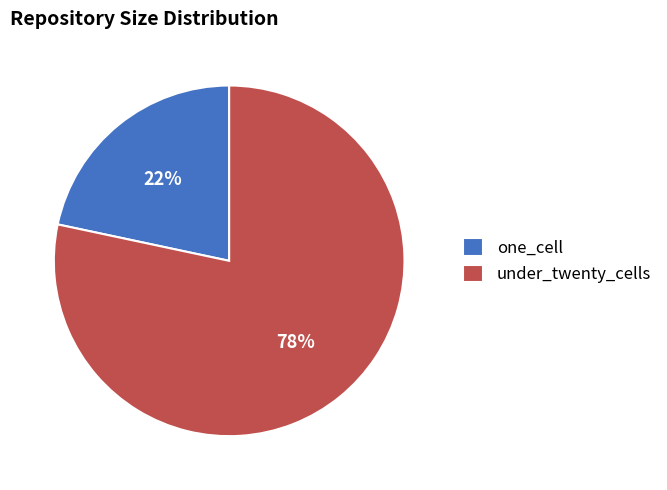

Rank the categories by value from highest to lowest.

under_twenty_cells, one_cell